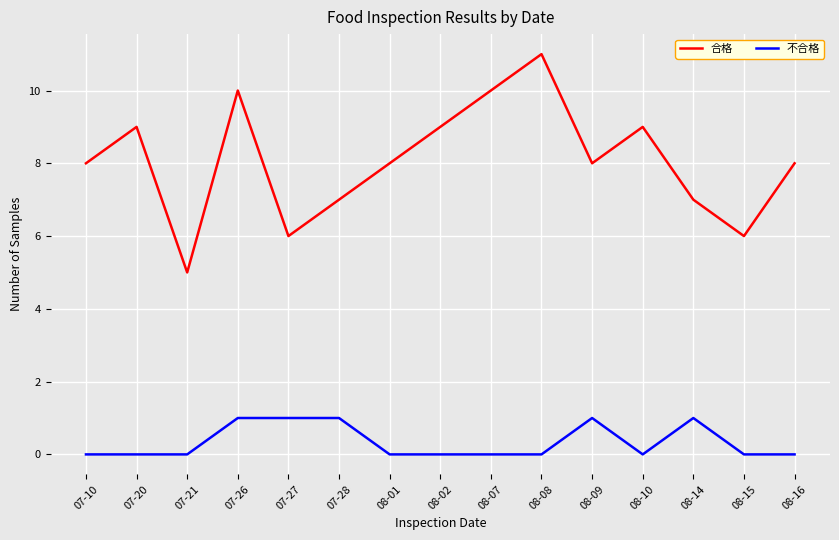

True or false: 合格 has more than 1 interior local peaks.

True